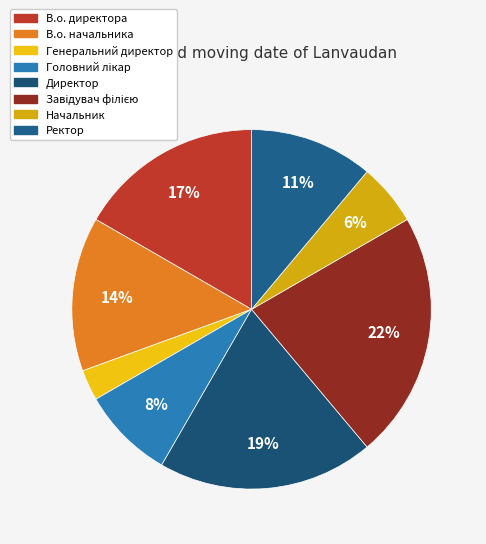

How many segments does this pie chart have?

8